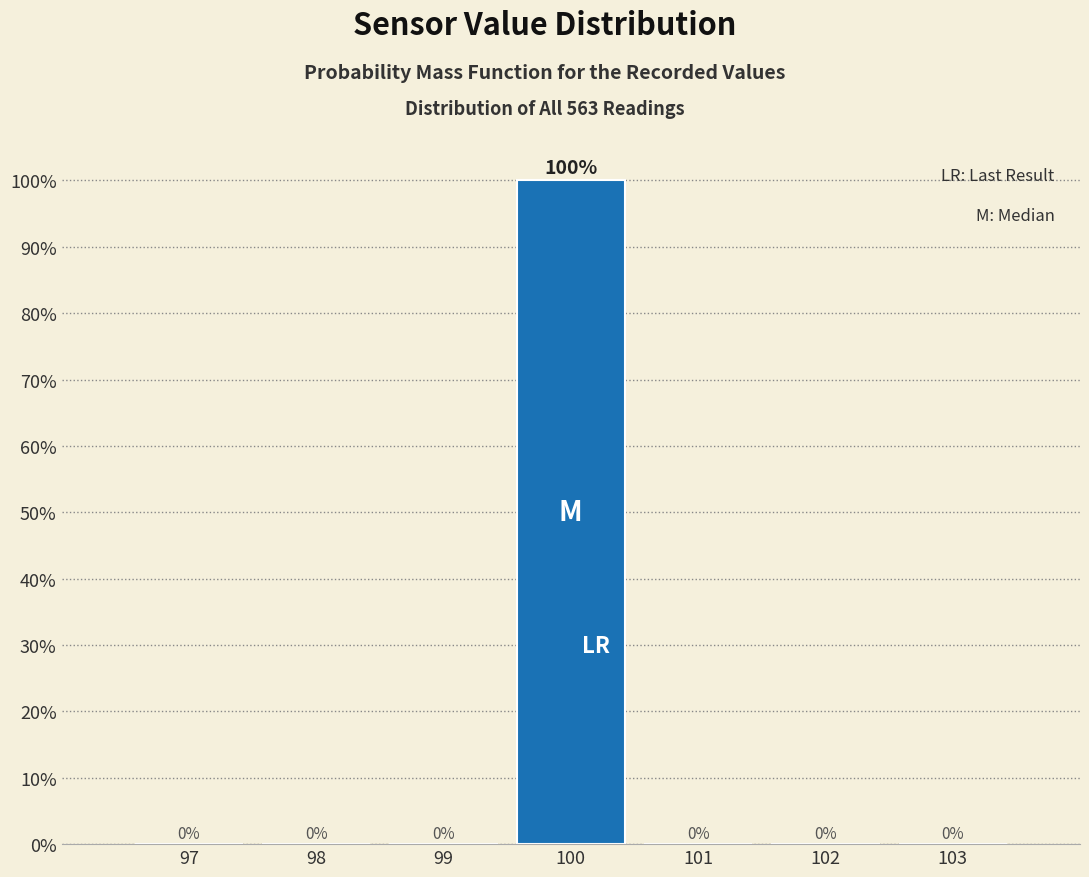

Reading left to right, what are all the values shown in this chart?

97=0	98=0	99=0	100=100	101=0	102=0	103=0